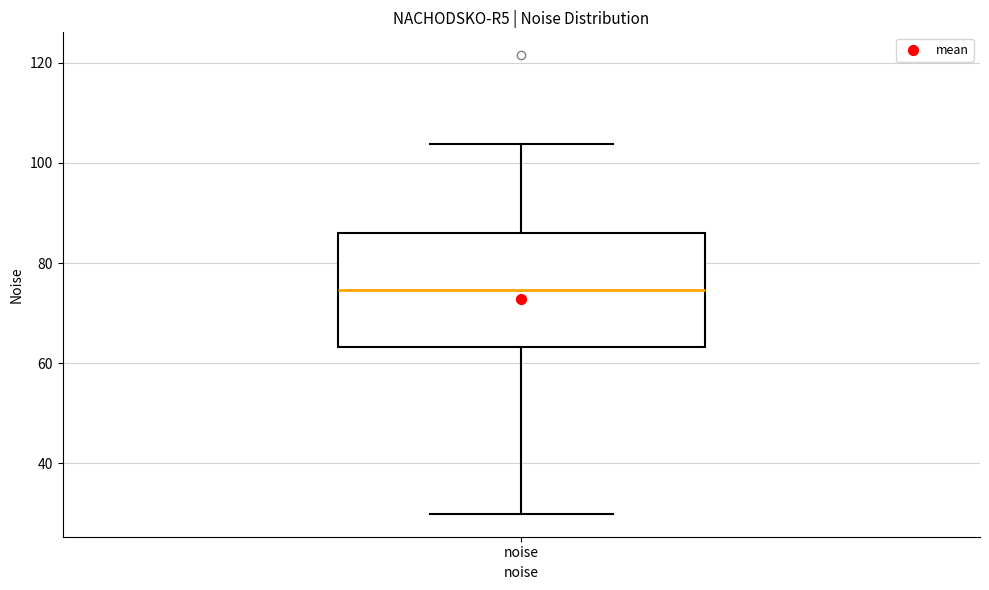

Transcribe this box plot: give where the median line is, the range the box spans, and where the two whiskers end, as read against the y-axis. The values are not printed on the chart, so give them approximately, as read against the axis.

median 74, box 64 to 86, whiskers 30 to 104